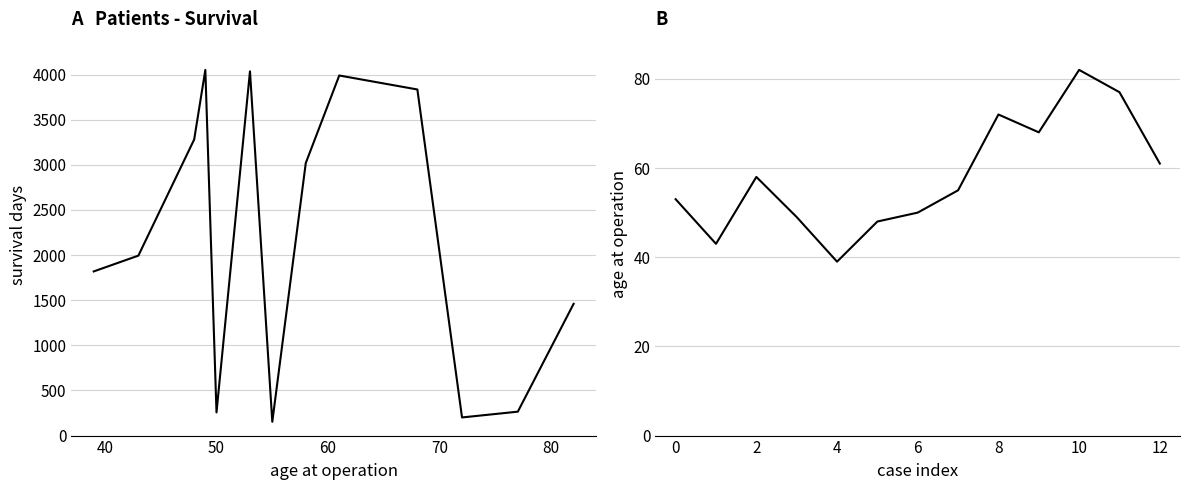

What is the difference between the maximum and minimum values in the age at operation series?

43